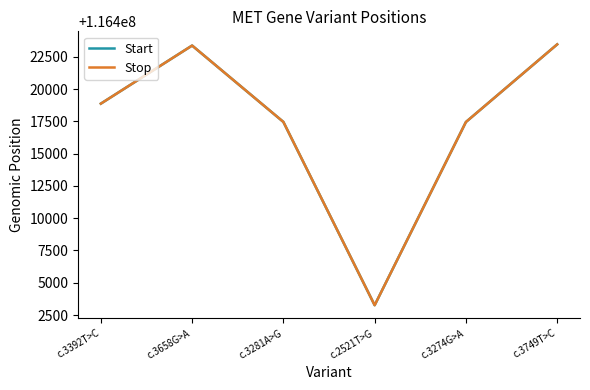

What position from the left is c.3749T>C?

6